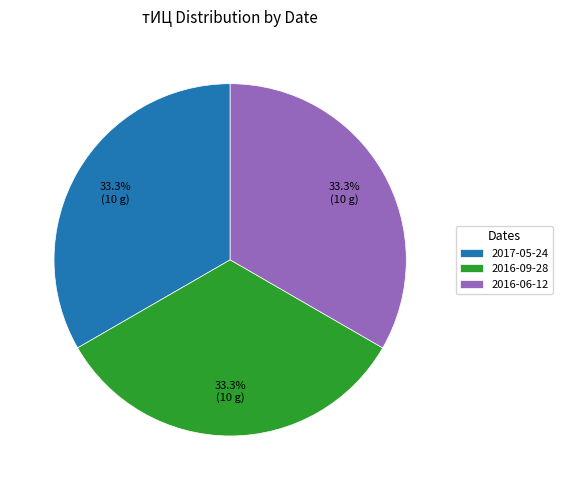

Count the number of slices in the pie.

3